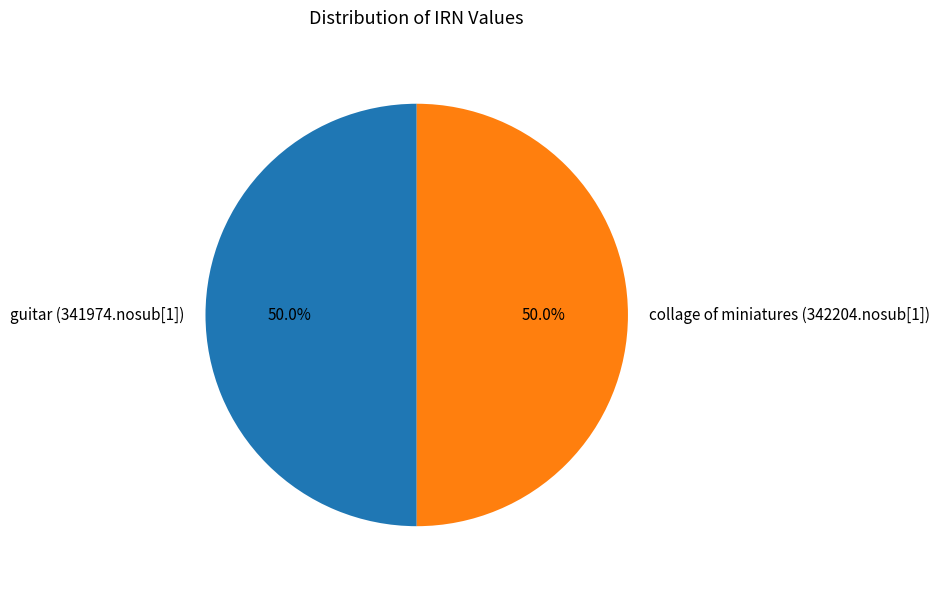

To the nearest percent, what is the average slice percentage?

50%